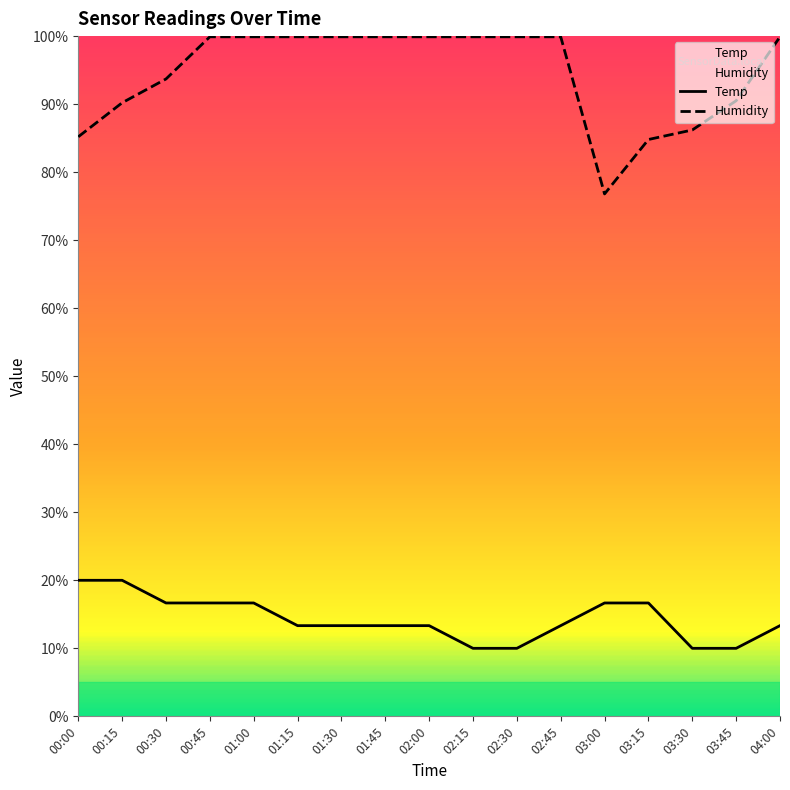

What is the value of the Temp point at the 12th from the left?

13.3